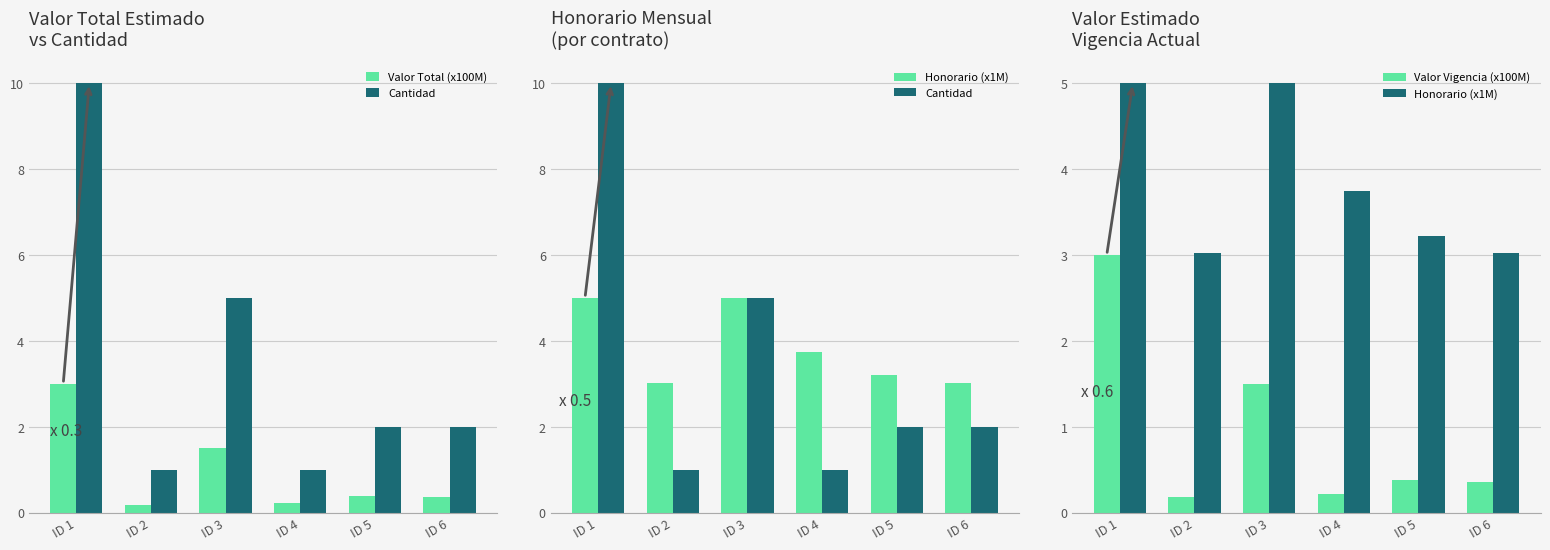

What is the difference between the maximum and minimum values in the Valor Vigencia (x100M) series?

2.8